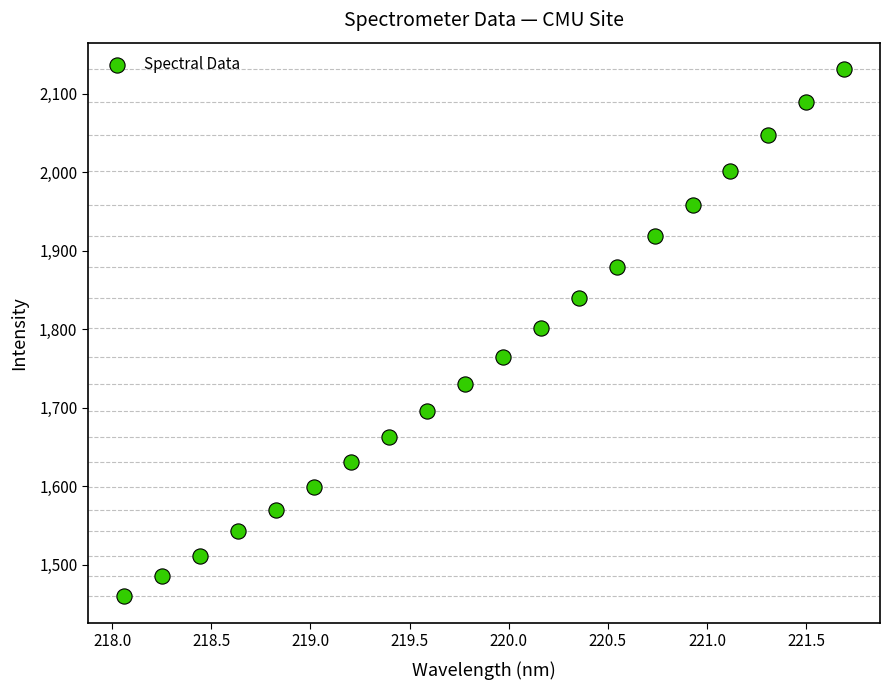

What is the range of X values (max minus min)?

3.6